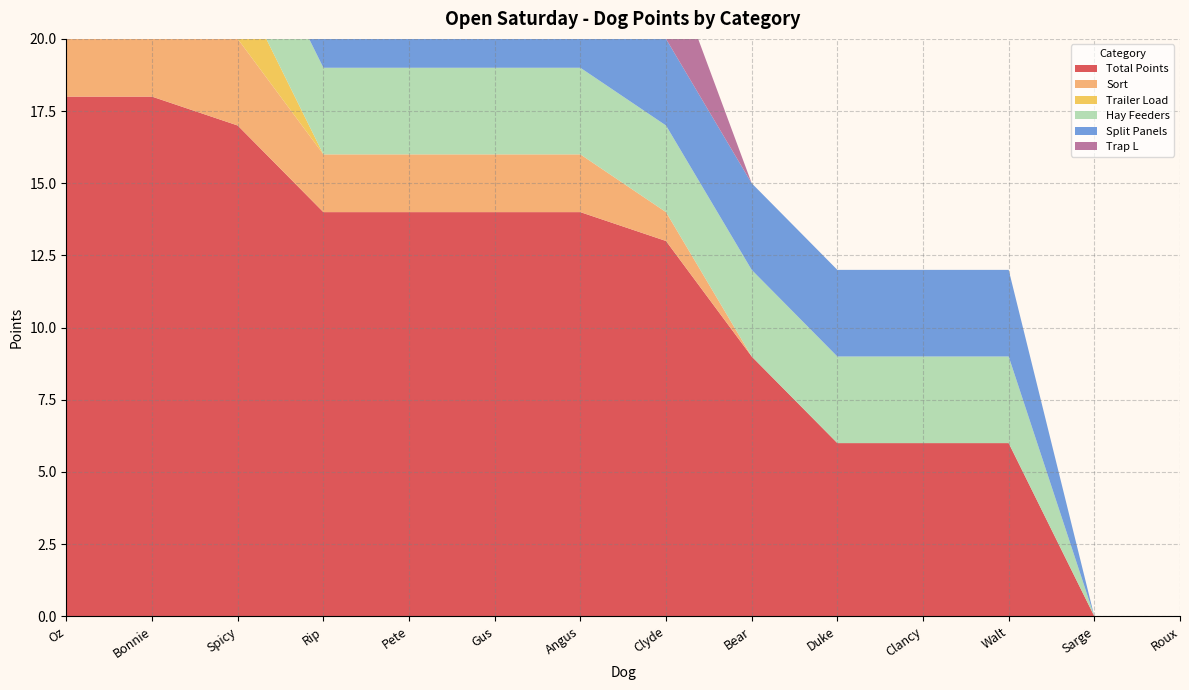

Reading right to left, what are all the values shown in this chart?

Total Points: 0	0	6	6	6	9	13	14	14	14	14	17	18	18
Sort: 0	0	0	0	0	0	1	2	2	2	2	3	3	3
Trailer Load: 0	0	0	0	0	0	0	0	0	0	0	2	3	3
Hay Feeders: 0	0	3	3	3	3	3	3	3	3	3	3	3	3
Split Panels: 0	0	3	3	3	3	3	3	3	3	3	3	3	3
Trap L: 0	0	0	0	0	0	3	3	3	3	3	3	3	3